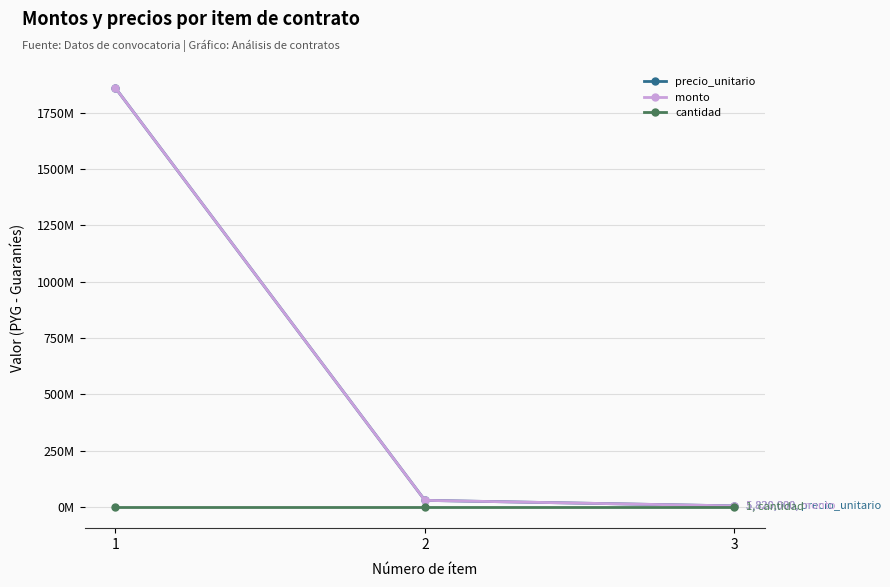

What is the value of the monto point at the 3rd from the left?

5820000